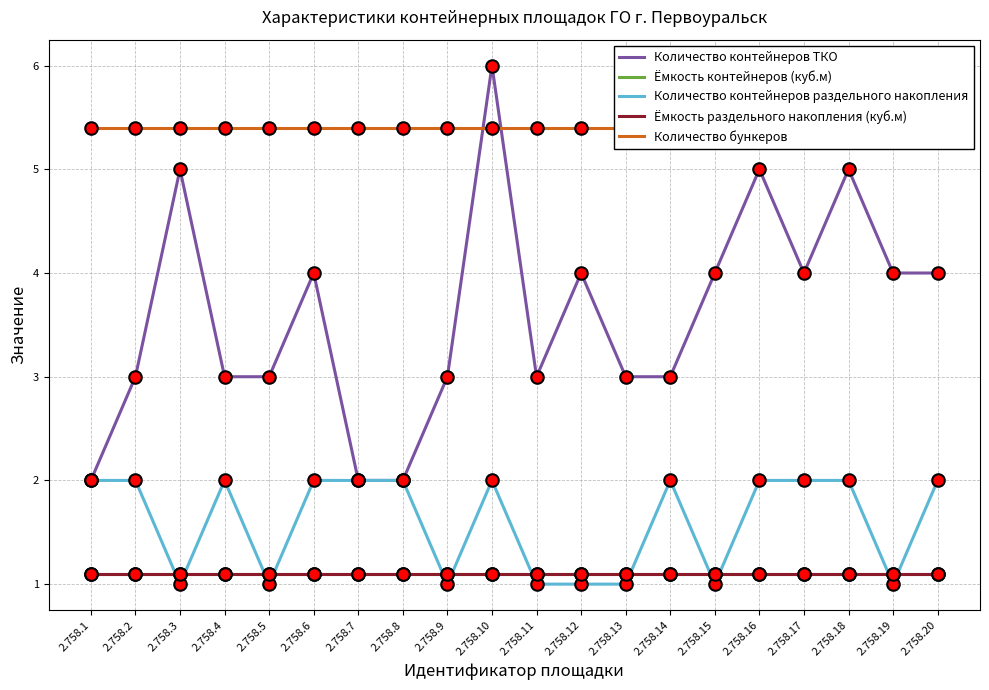

What is the value of the Ёмкость контейнеров (куб.м) point at the 20th from the left?

1.1